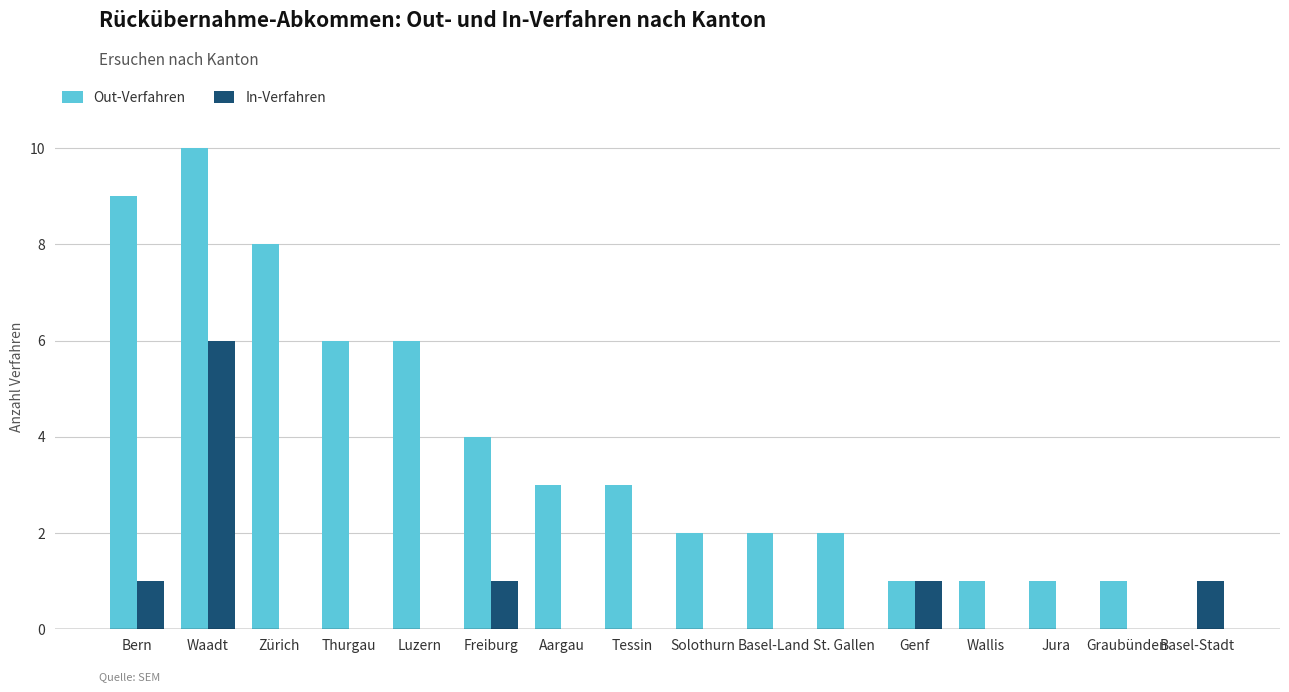

Reading right to left, transcribe all the data shown in this chart.

Out-Verfahren: Basel-Stadt=0	Graubünden=1	Jura=1	Wallis=1	Genf=1	St. Gallen=2	Basel-Land=2	Solothurn=2	Tessin=3	Aargau=3	Freiburg=4	Luzern=6	Thurgau=6	Zürich=8	Waadt=10	Bern=9
In-Verfahren: Basel-Stadt=1	Graubünden=0	Jura=0	Wallis=0	Genf=1	St. Gallen=0	Basel-Land=0	Solothurn=0	Tessin=0	Aargau=0	Freiburg=1	Luzern=0	Thurgau=0	Zürich=0	Waadt=6	Bern=1